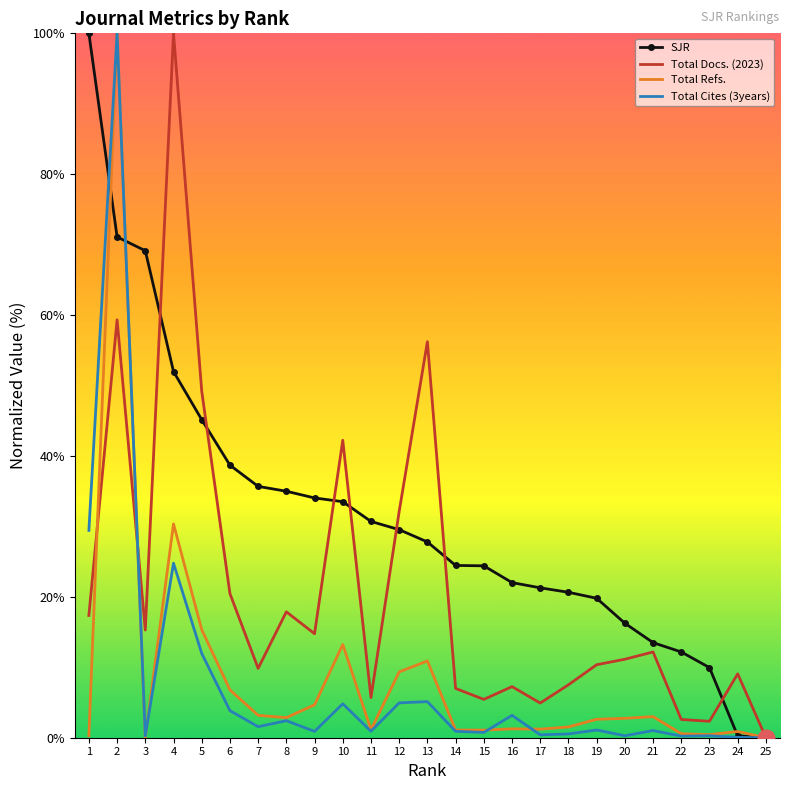

Is it true that Total Cites (3years) equals 0.1 at 24?

True